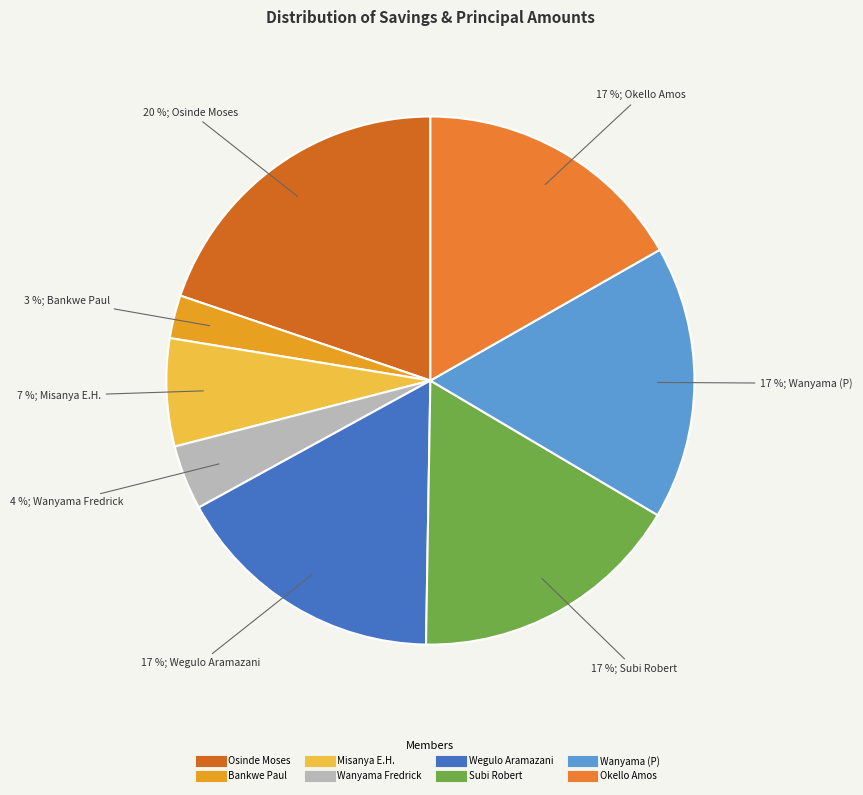

Is there a majority slice in this chart?

No